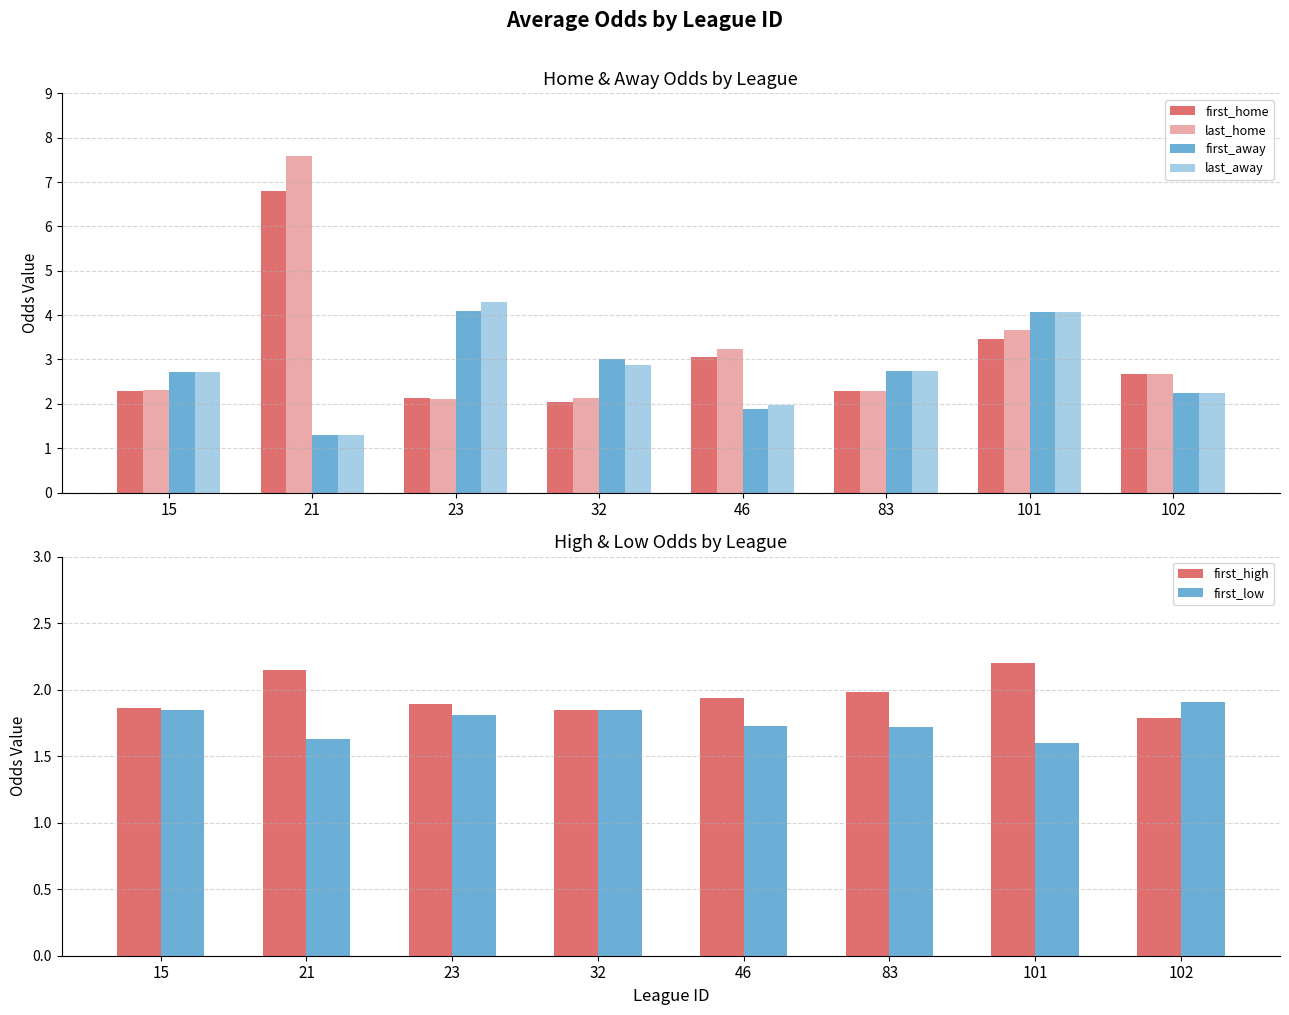

Between 46 and 101, which series saw the biggest shift?

first_away